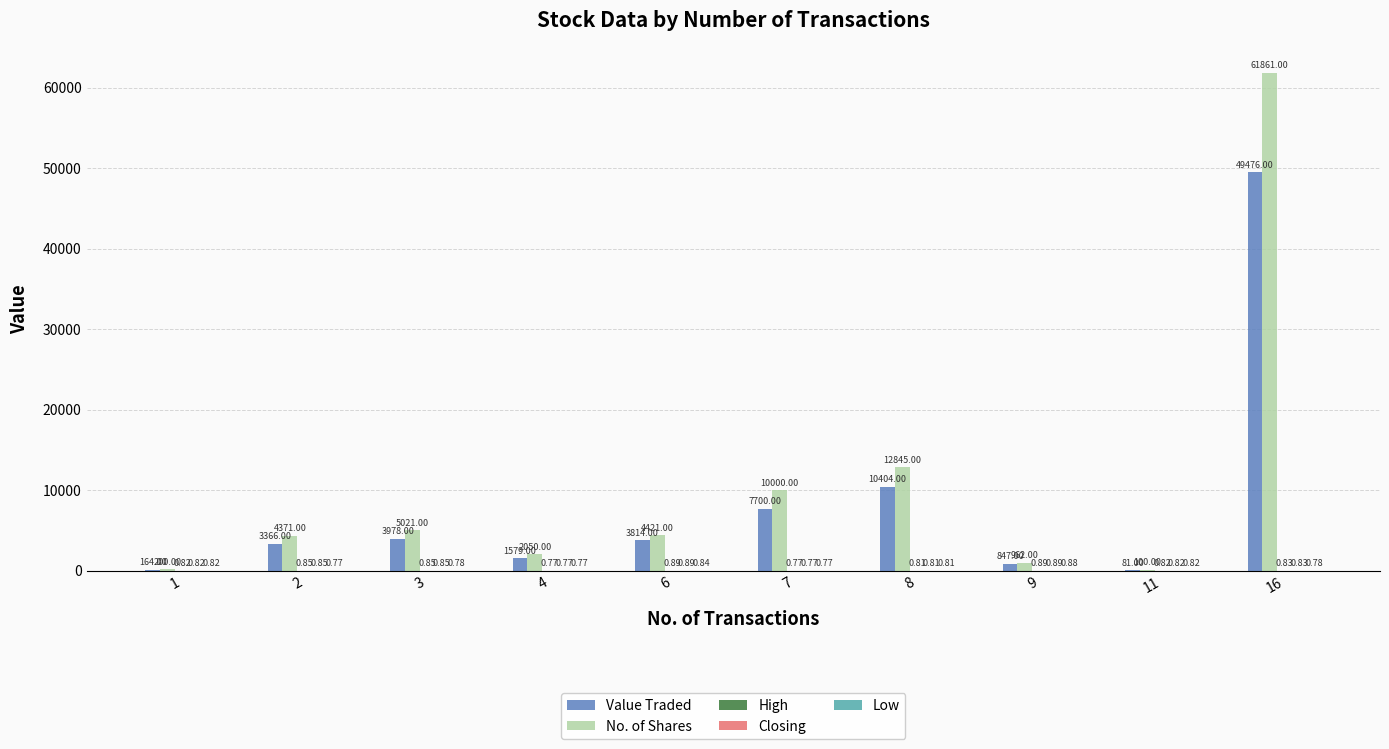

Which series changed the most between 7 and 11?

No. of Shares